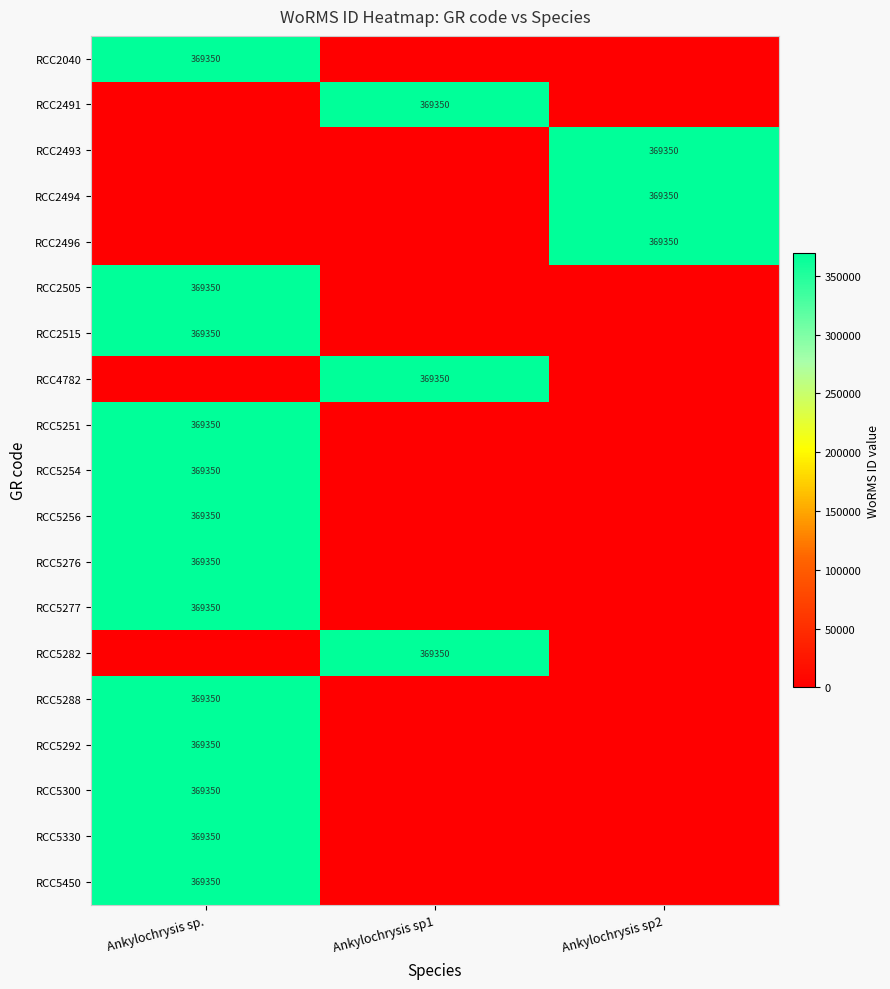

Count the number of data series in this chart.

19